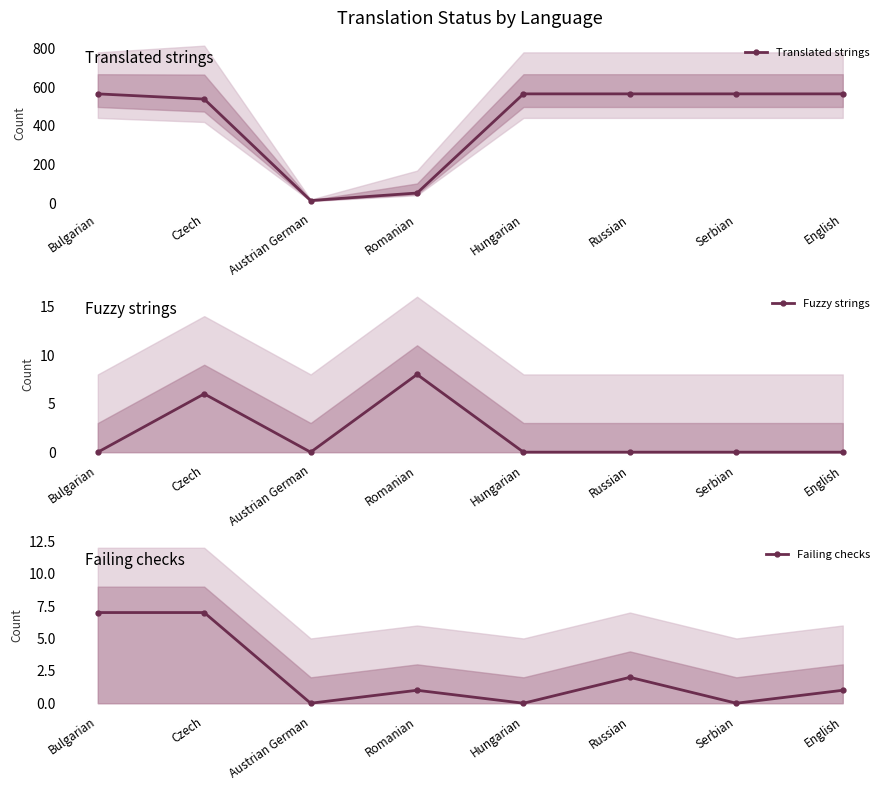

Where is the first local minimum for Fuzzy strings?

Austrian German